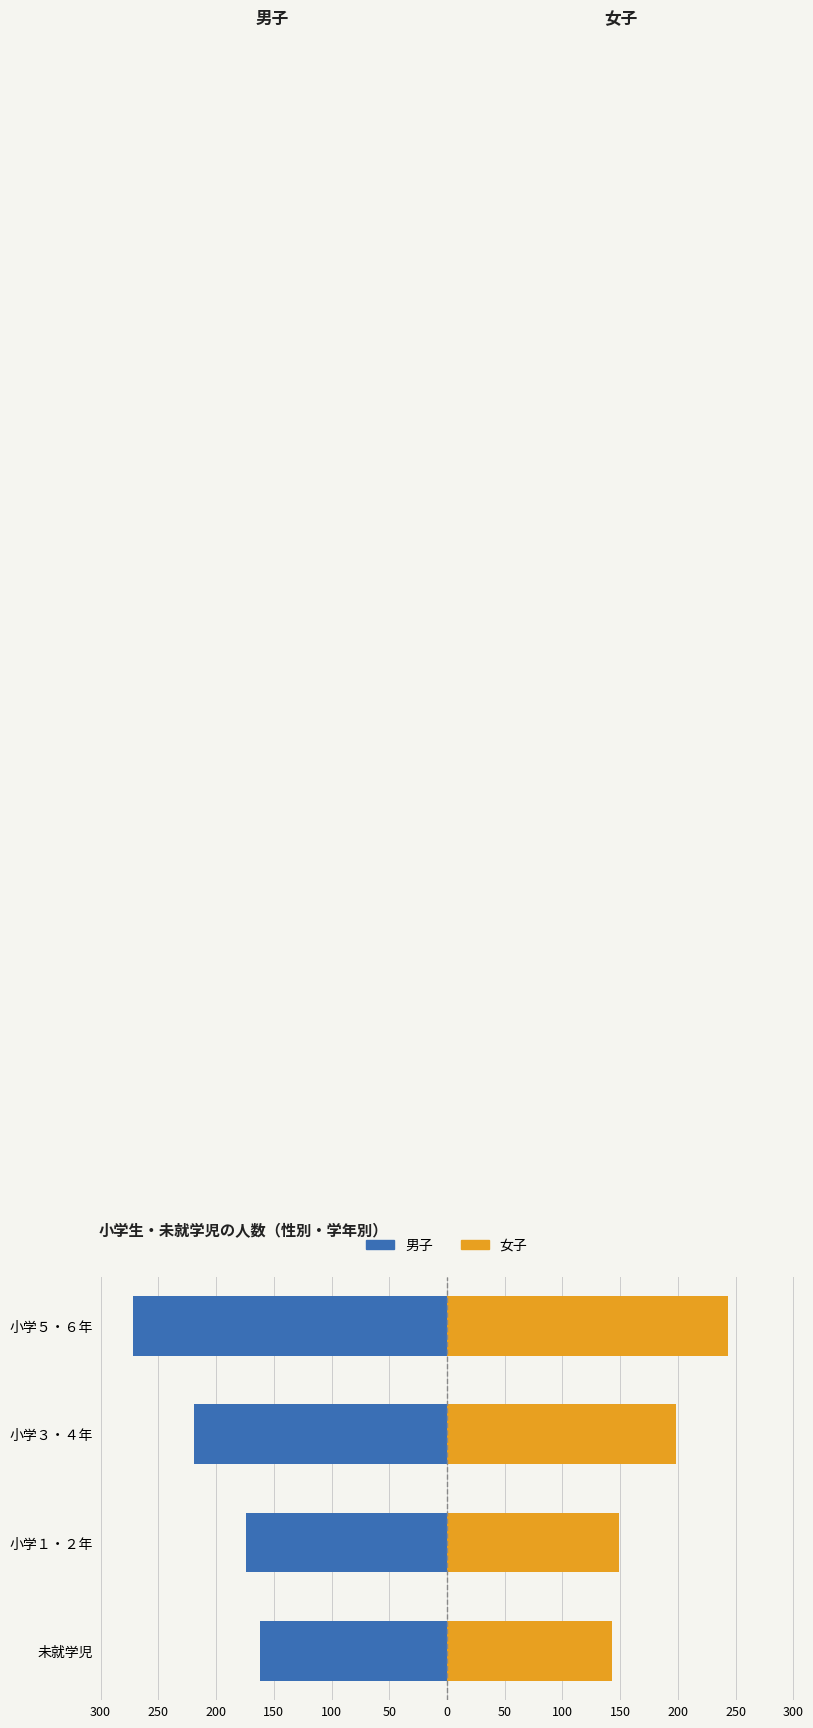

Rank the series at 小学３・４年 from highest to lowest value.

女子, 男子